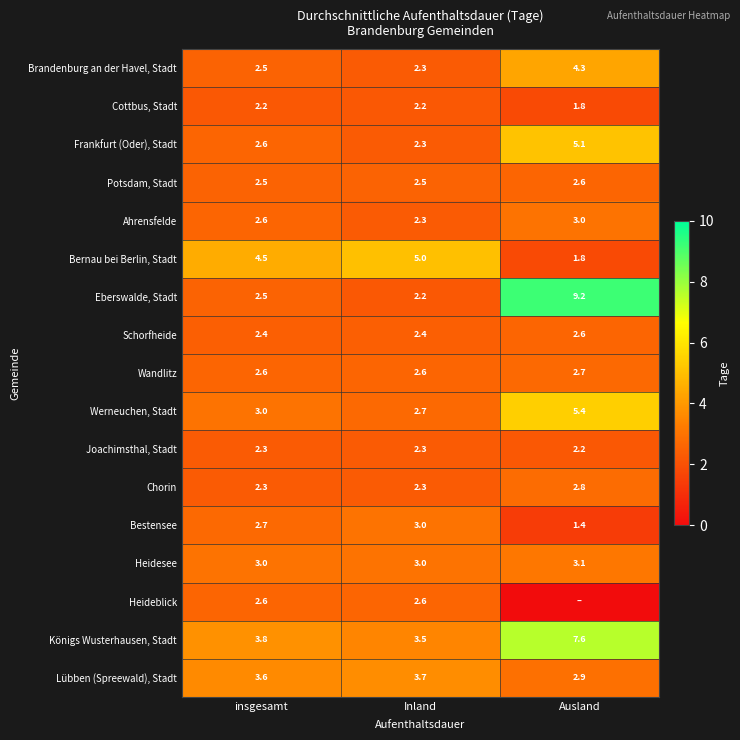

What is the lowest value of the Joachimsthal, Stadt series?

2.2